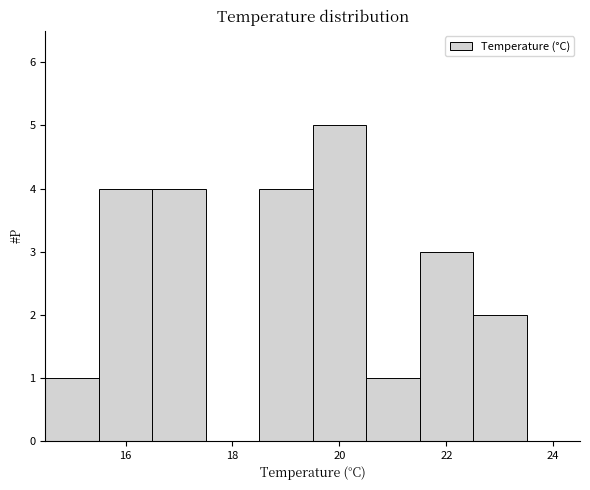

Which range on the x-axis has the tallest bar?

19.5 to 20.5